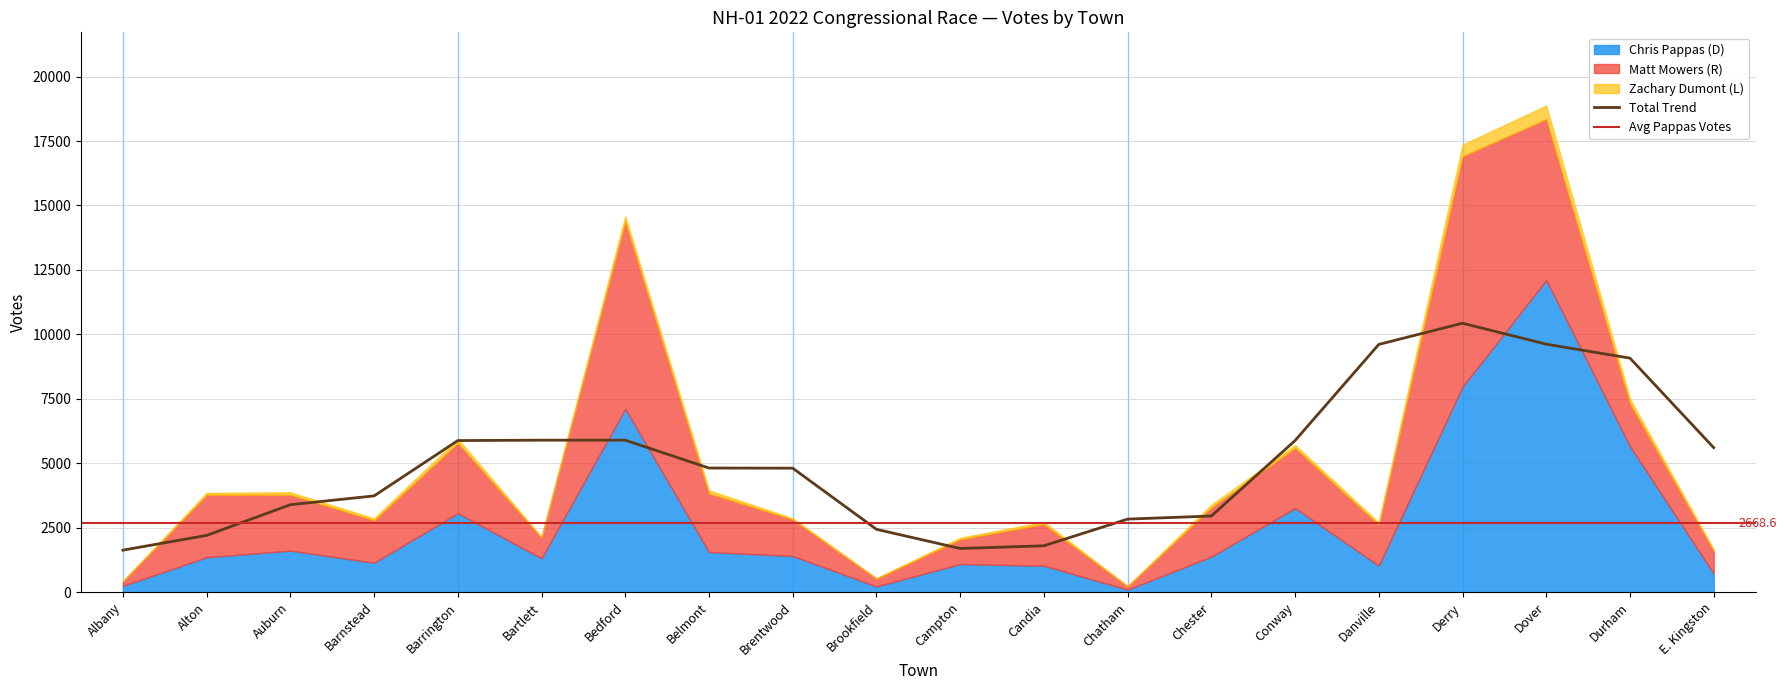

Which category has the highest value in the Total Votes Cast series?

Dover